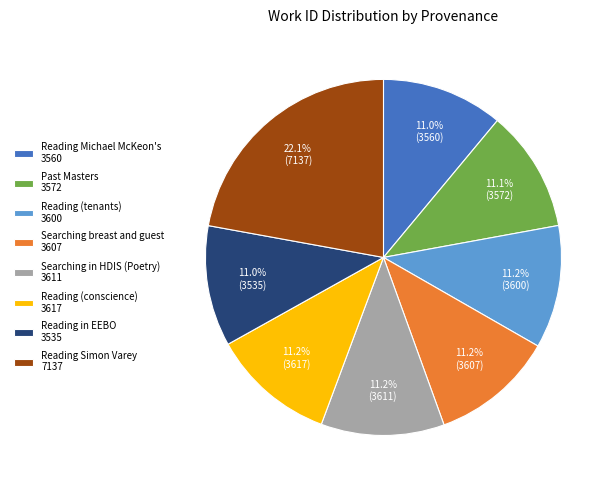

How many slices are in this pie chart?

8